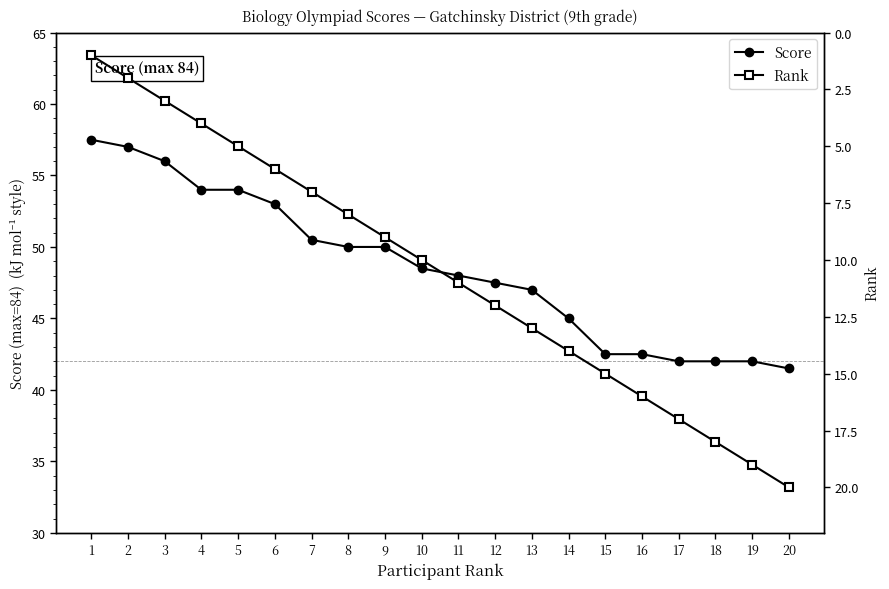

Between 2 and 17, which is larger?

2